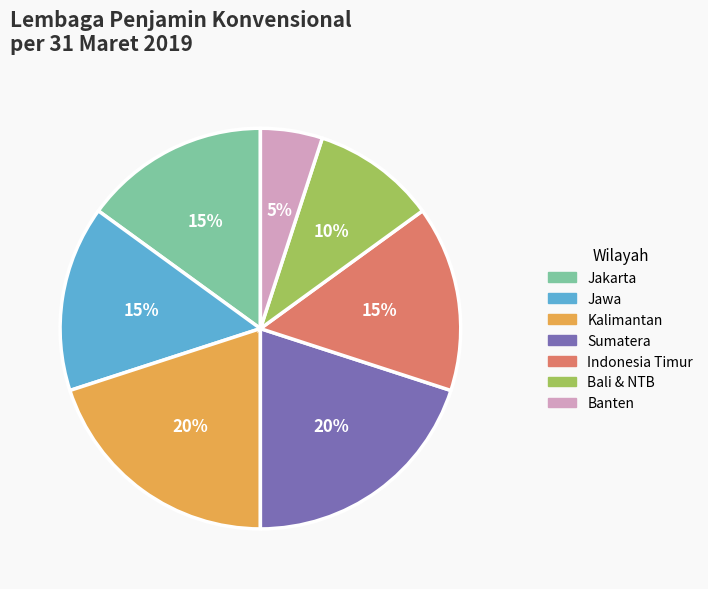

How many slices are in this pie chart?

7